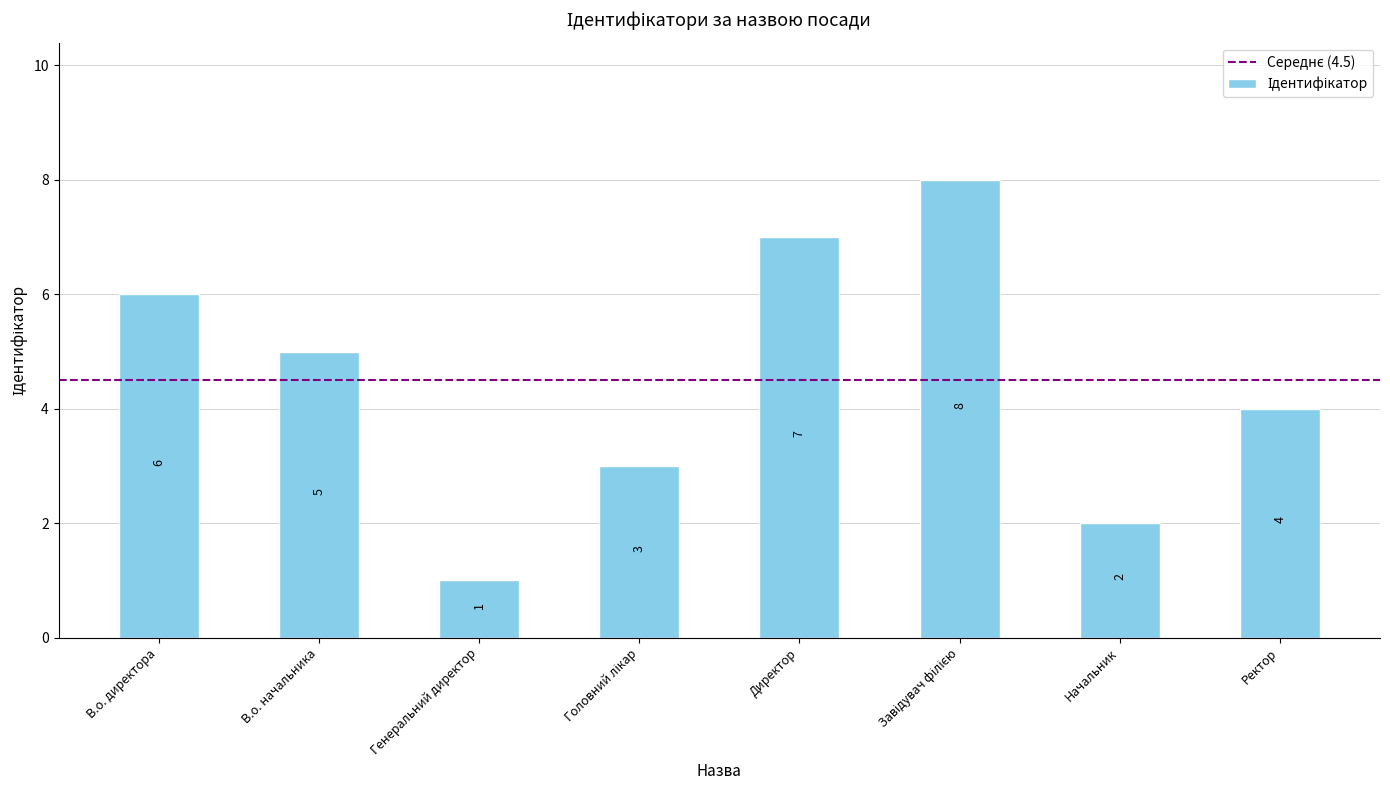

What is the difference between the maximum and second lowest values?

6